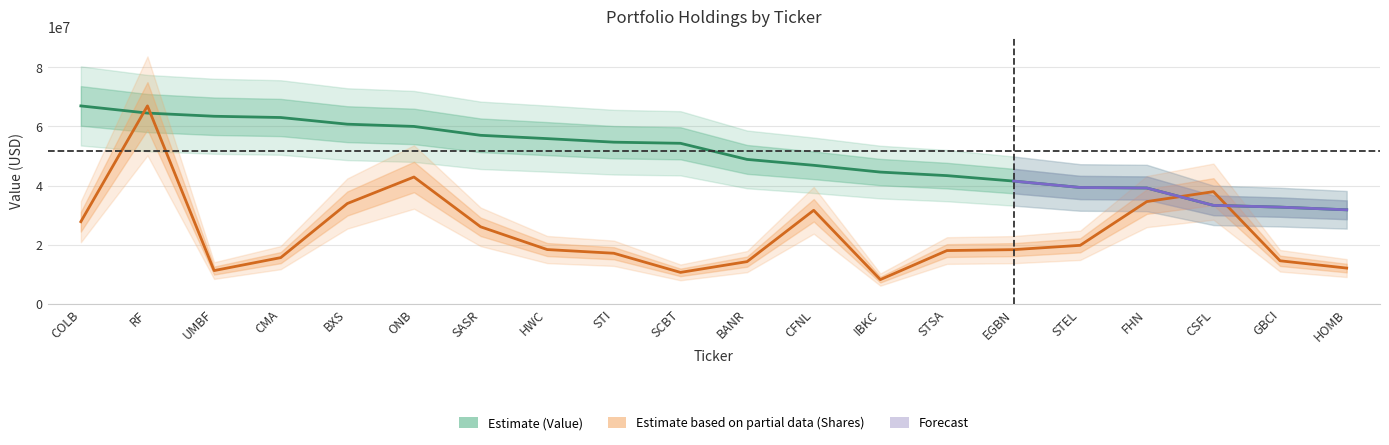

What is the value of the Shares point at the 8th from the left?

18378198.4